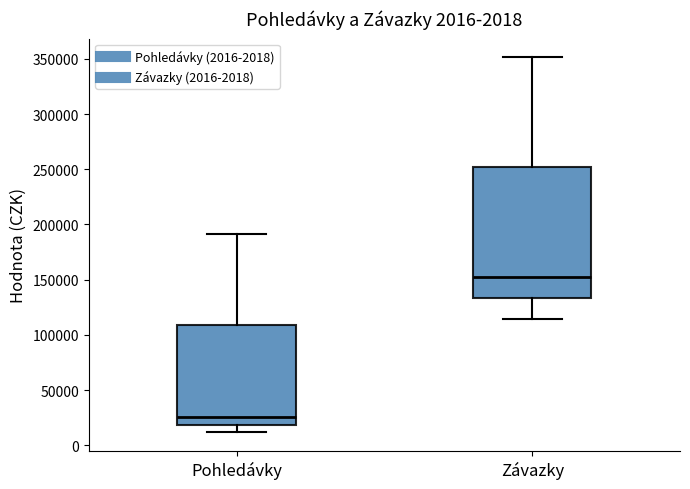

Which box's median line is the highest?

Závazky